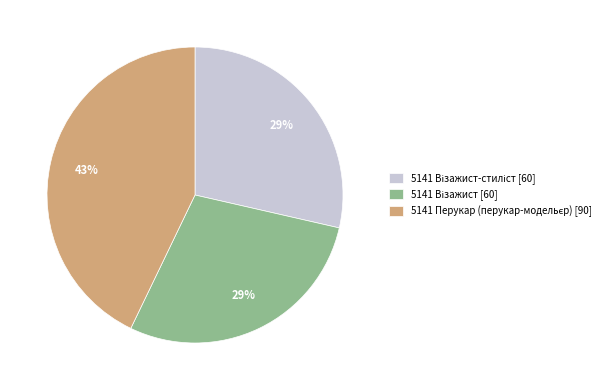

To the nearest percent, what is the average slice percentage?

33%